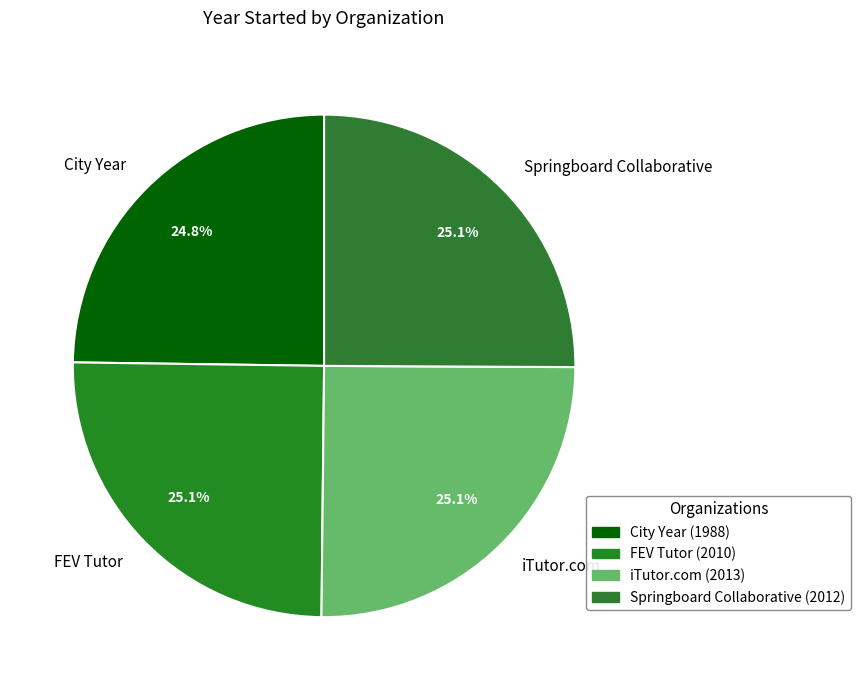

Count the number of slices in the pie.

4